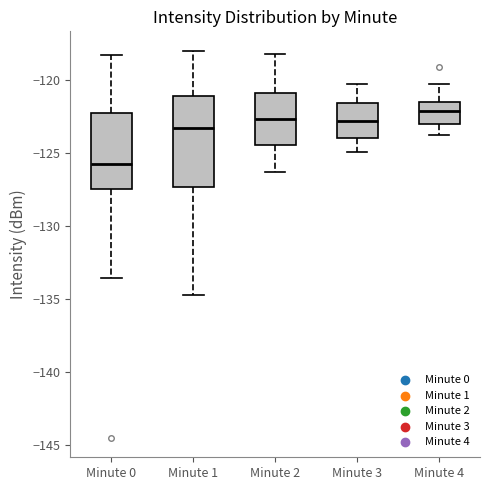

Reading left to right, read every box against the y-axis: the position of its median line, the range the box covers, and the ends of its whiskers. The values are not printed on the chart, so give them approximately, as read against the axis.

Minute 0: median -126.0, box -127.5 to -122.5, whiskers -133.5 to -118.5
Minute 1: median -123.5, box -127.5 to -121.0, whiskers -134.5 to -118.0
Minute 2: median -122.5, box -124.5 to -121.0, whiskers -126.5 to -118.0
Minute 3: median -123.0, box -124.0 to -121.5, whiskers -125.0 to -120.5
Minute 4: median -122.0, box -123.0 to -121.5, whiskers -124.0 to -120.5